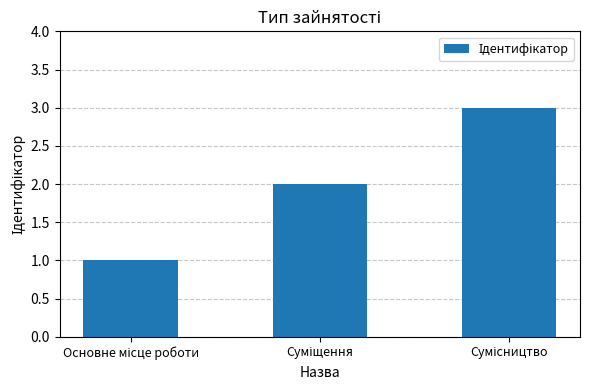

What is the sum of all values?

6